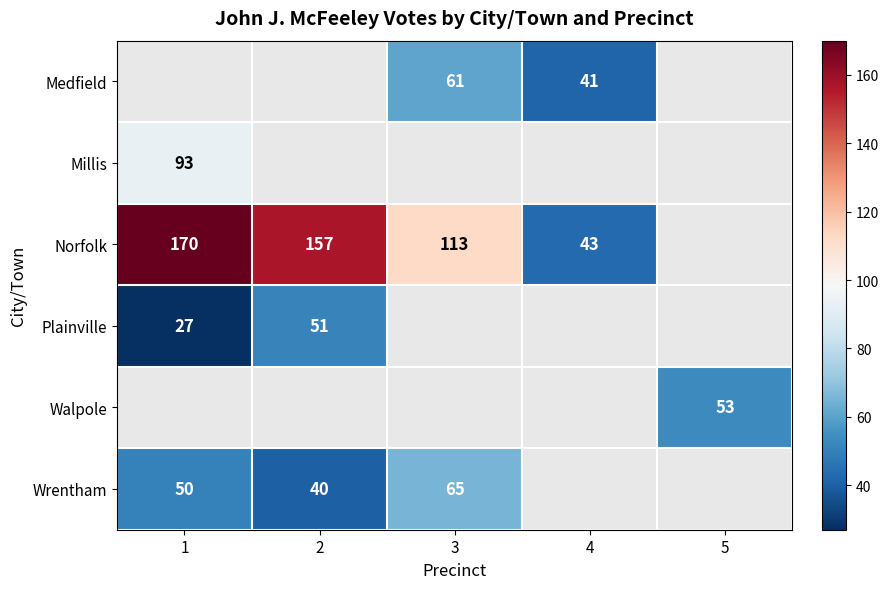

What is the greatest value displayed?

170.0